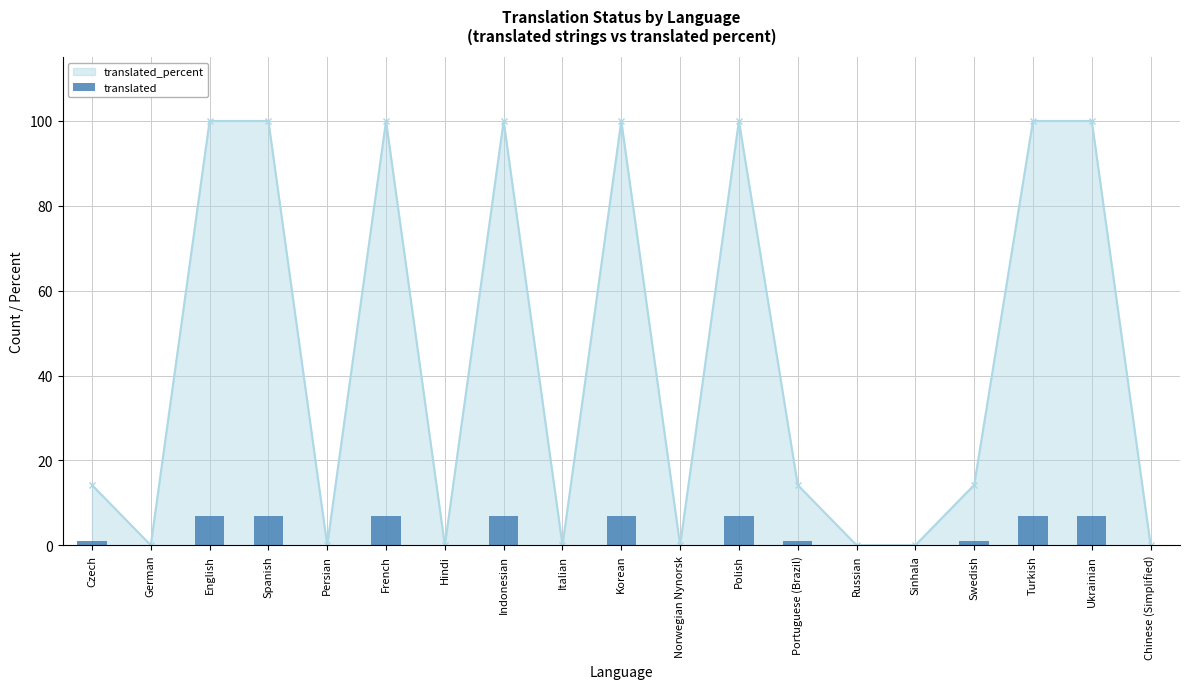

What is the average value?

3